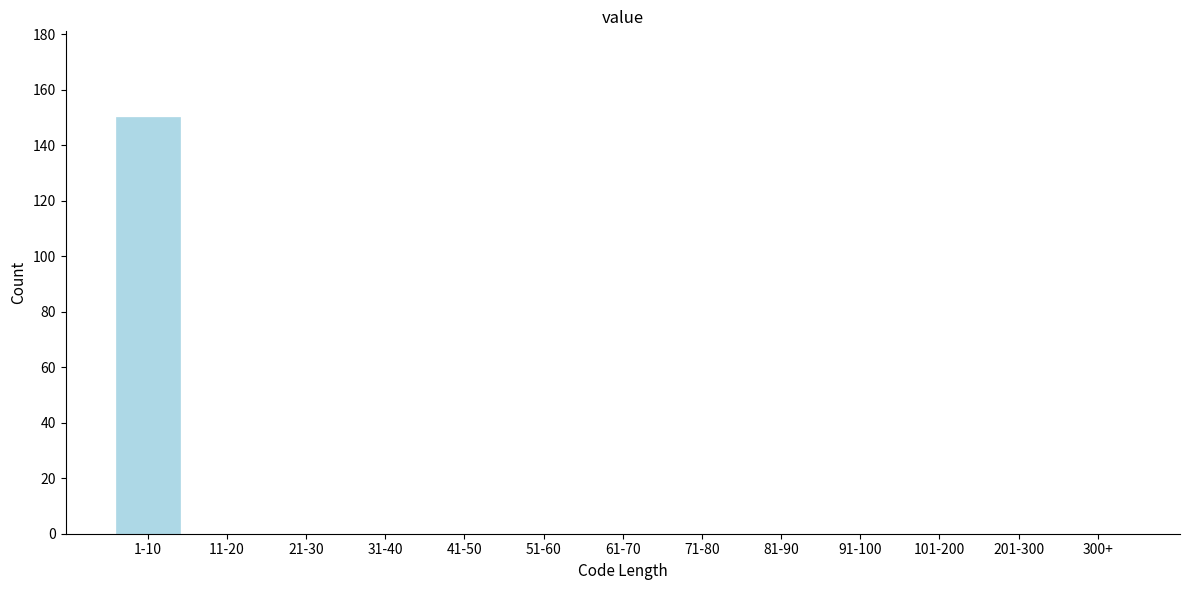

Reading left to right, list all the values displayed in this chart.

1-10=150	11-20=0	21-30=0	31-40=0	41-50=0	51-60=0	61-70=0	71-80=0	81-90=0	91-100=0	101-200=0	201-300=0	300+=0